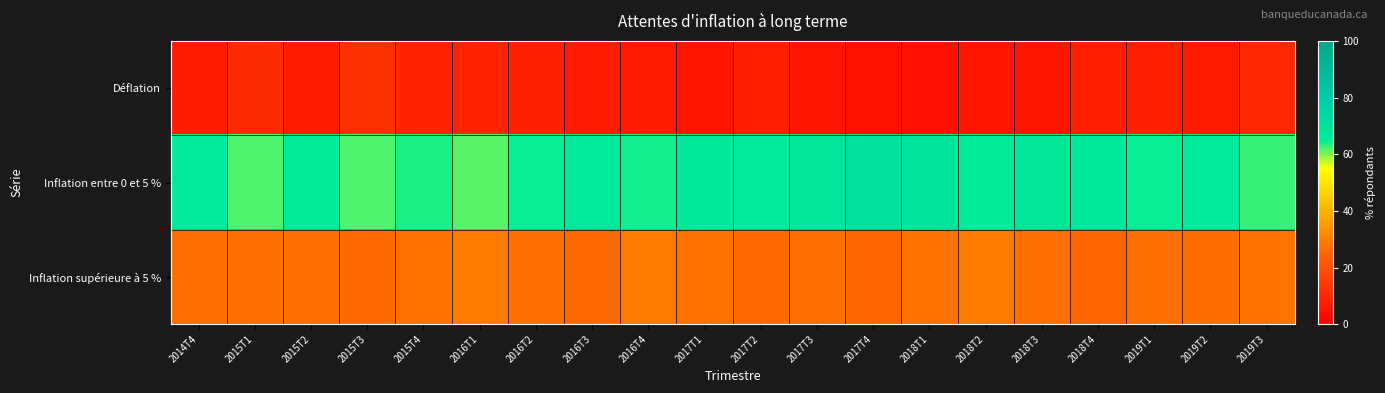

Reading right to left, transcribe all the data shown in this chart.

Déflation: 2019T3=9.9	2019T2=7.0	2019T1=8.0	2018T4=7.6	2018T3=5.3	2018T2=5.7	2018T1=4.2	2017T4=4.6	2017T3=5.7	2017T2=7.9	2017T1=5.2	2016T4=7.0	2016T3=7.3	2016T2=8.3	2016T1=9.2	2015T4=8.8	2015T3=12.1	2015T2=7.3	2015T1=10.7	2014T4=7.4
Inflation entre 0 et 5 %: 2019T3=62.6	2019T2=66.4	2019T1=64.8	2018T4=67.5	2018T3=67.6	2018T2=65.6	2018T1=68.4	2017T4=70.6	2017T3=67.6	2017T2=66.3	2017T1=67.1	2016T4=64.3	2016T3=66.6	2016T2=64.5	2016T1=61.5	2015T4=63.8	2015T3=61.8	2015T2=65.4	2015T1=62.1	2014T4=65.7
Inflation supérieure à 5 %: 2019T3=27.4	2019T2=26.5	2019T1=27.2	2018T4=25.0	2018T3=27.1	2018T2=28.8	2018T1=27.4	2017T4=24.9	2017T3=26.7	2017T2=25.8	2017T1=27.6	2016T4=28.7	2016T3=26.0	2016T2=27.1	2016T1=29.3	2015T4=27.5	2015T3=26.1	2015T2=27.3	2015T1=27.2	2014T4=26.9